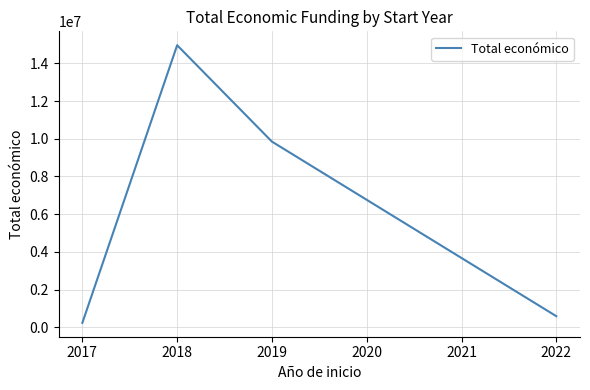

What is the difference between the values at 2019 and 2017?

9604208